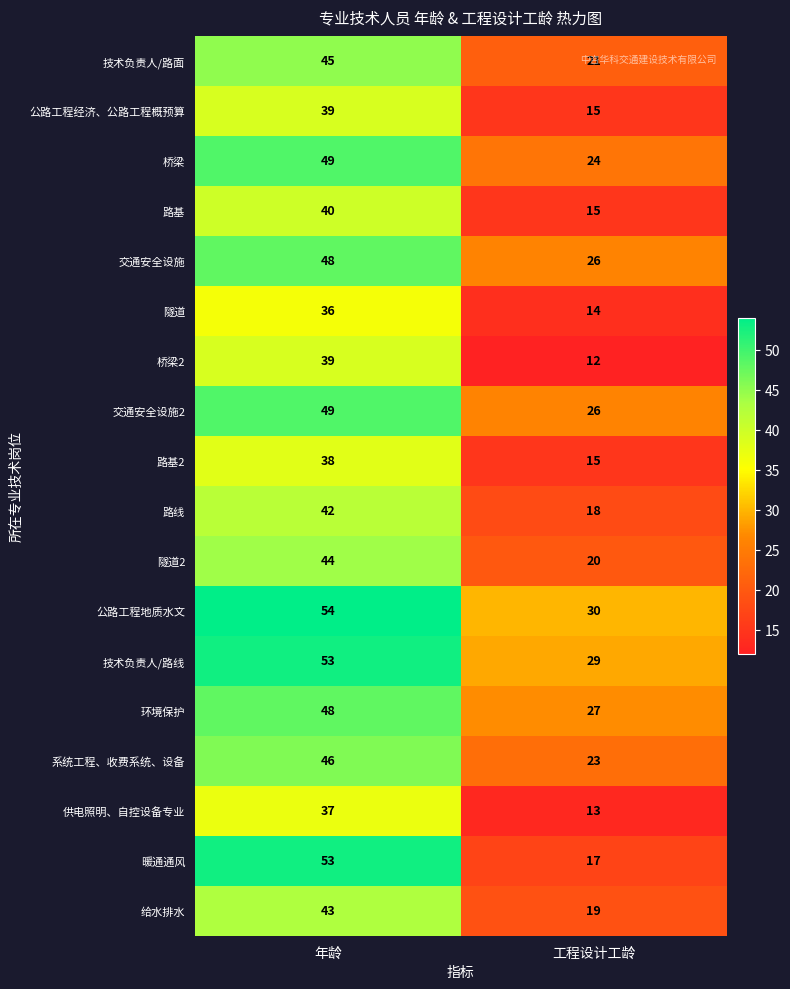

Rank the categories by 桥梁2 value from lowest to highest.

工程设计工龄, 年龄